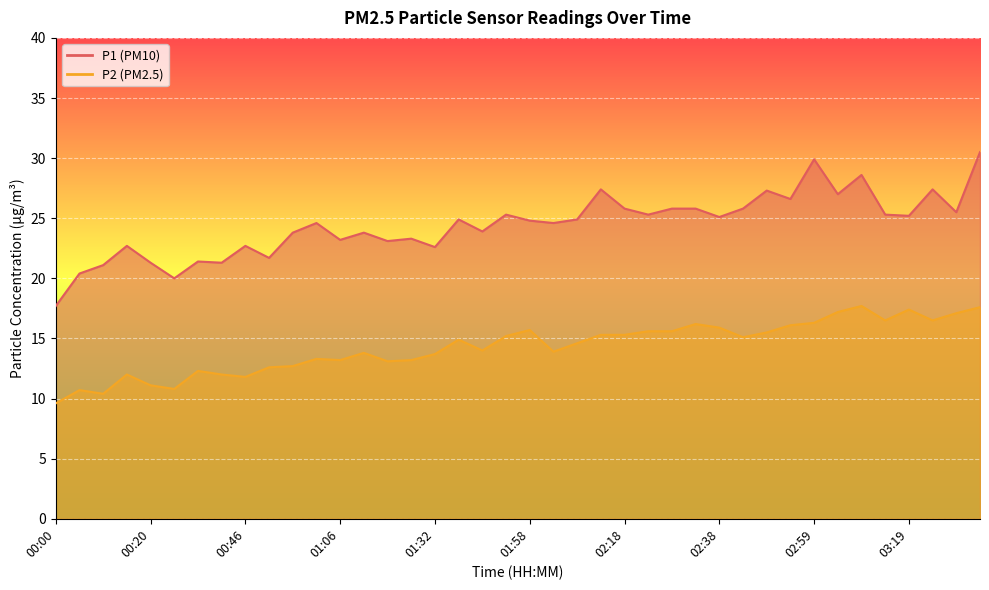

What is the maximum value for P2?

17.7